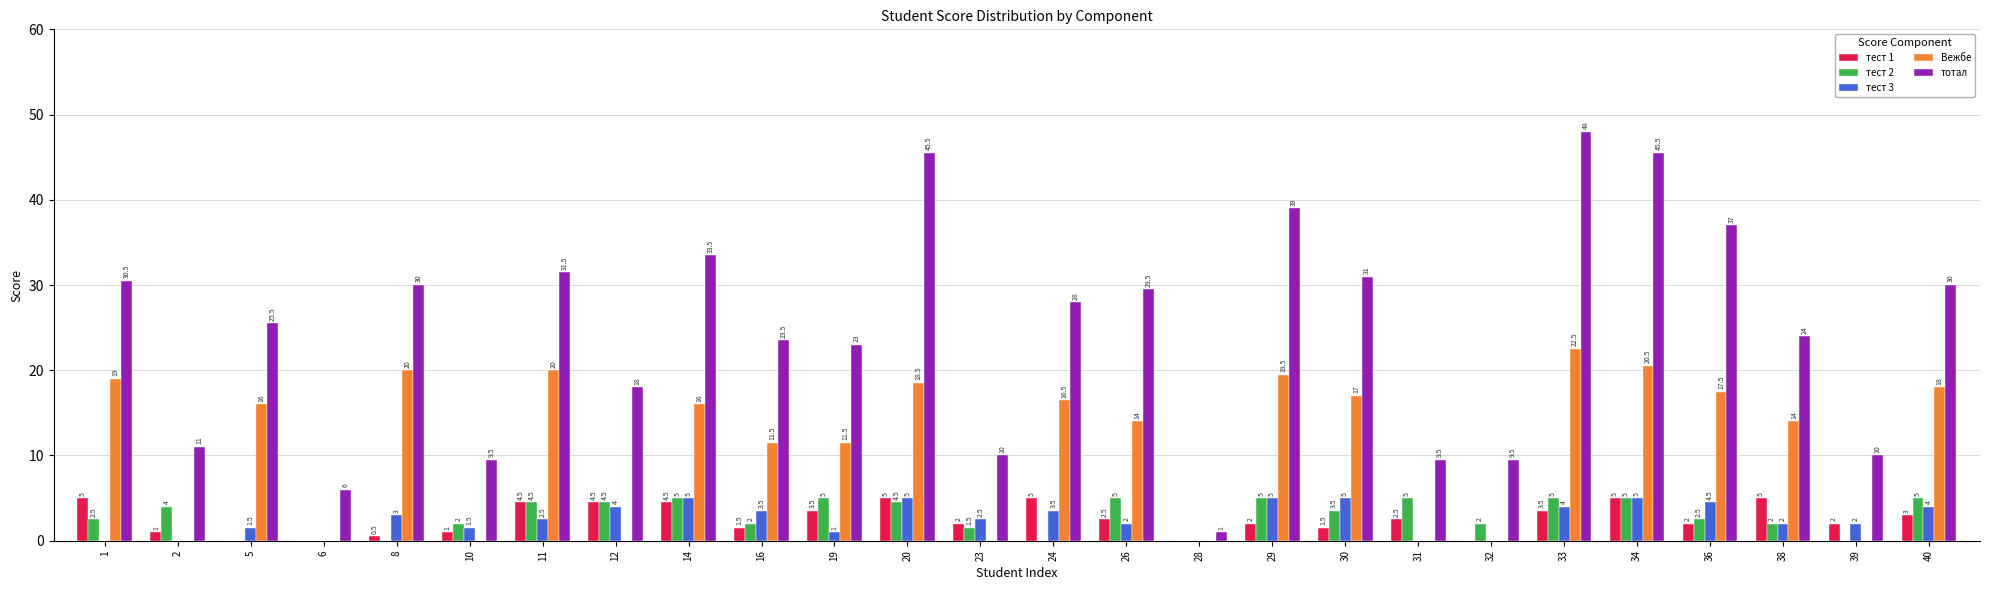

Between 2 and 26, which series saw the biggest shift?

тотал